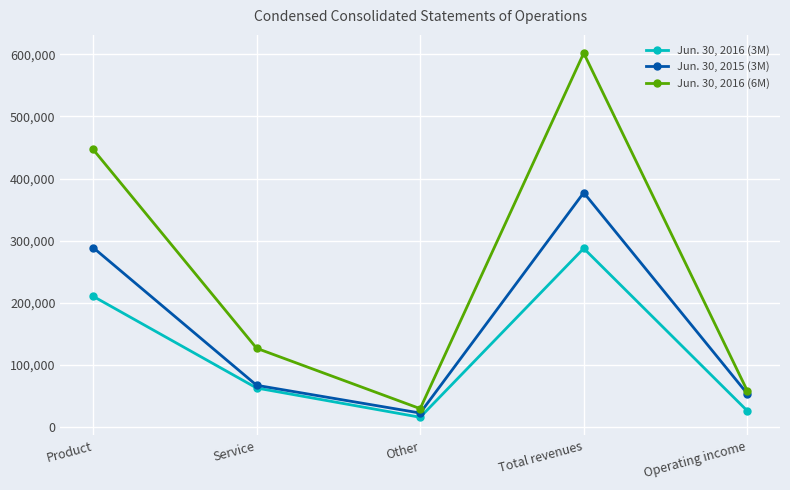

Rank the series by their maximum value, from lowest to highest.

Jun. 30, 2016 (3M), Jun. 30, 2015 (3M), Jun. 30, 2016 (6M)